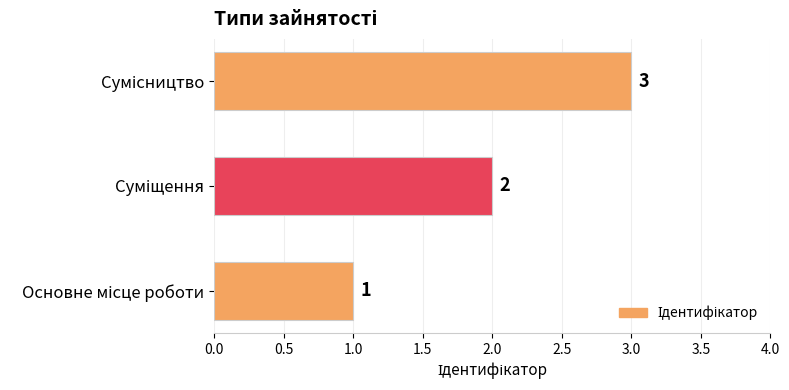

How many values are between 1 and 3?

3